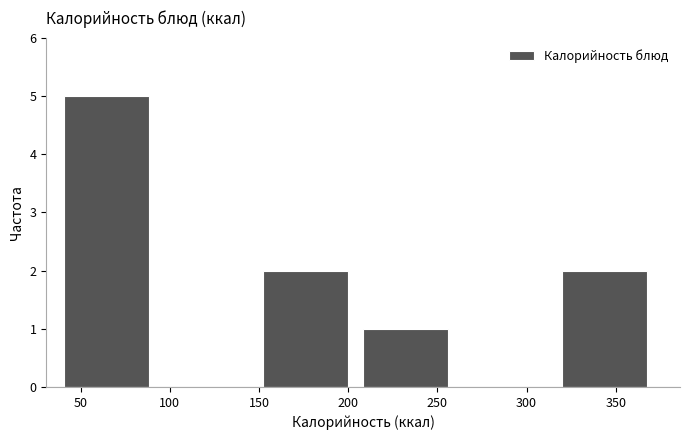

Reading left to right, transcribe this chart: for each bar, give the range it covers on the x-axis and its height. Neither the bar edges nor the heights are printed on the chart, so give them approximately, as read against the axes.

40 to 95: 5
95 to 155: 0
155 to 210: 2
210 to 265: 1
265 to 320: 0
320 to 375: 2